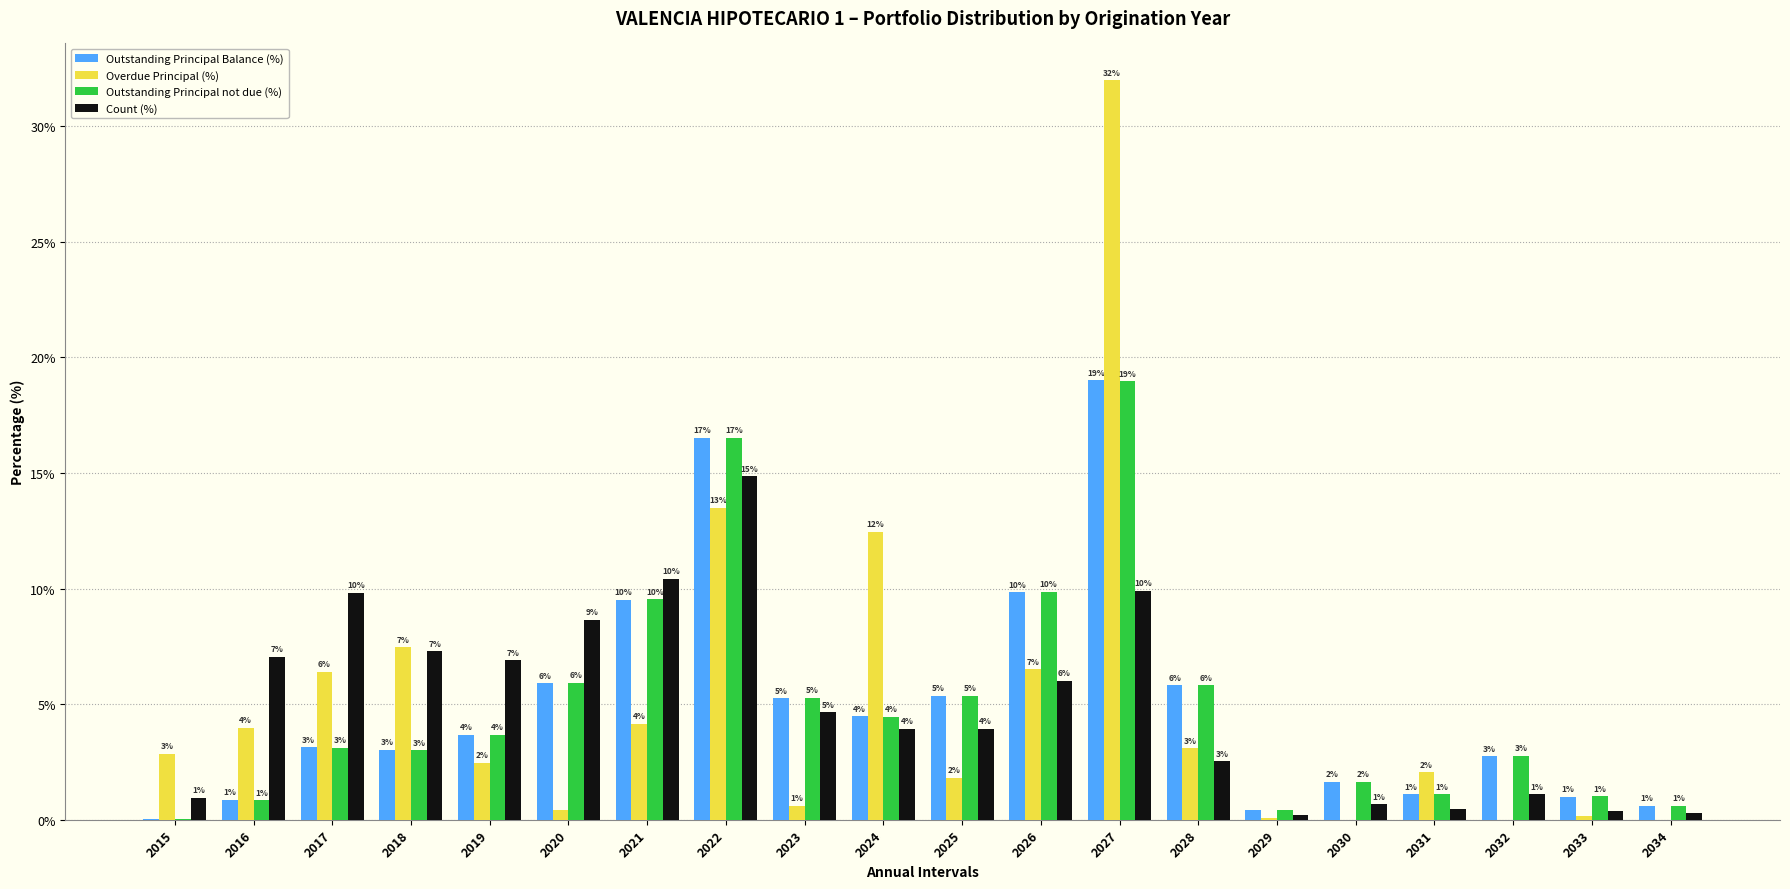

Is it true that Overdue Principal (%) equals -14.5 at 2030?

False